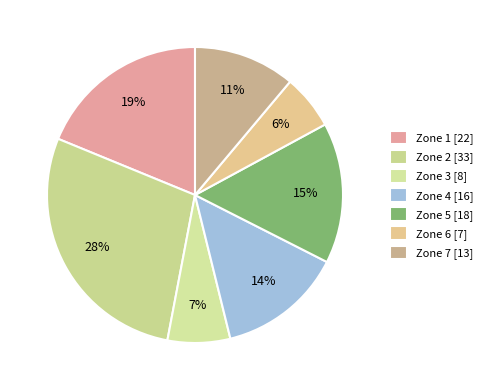

To the nearest percent, what is the average slice percentage?

14%